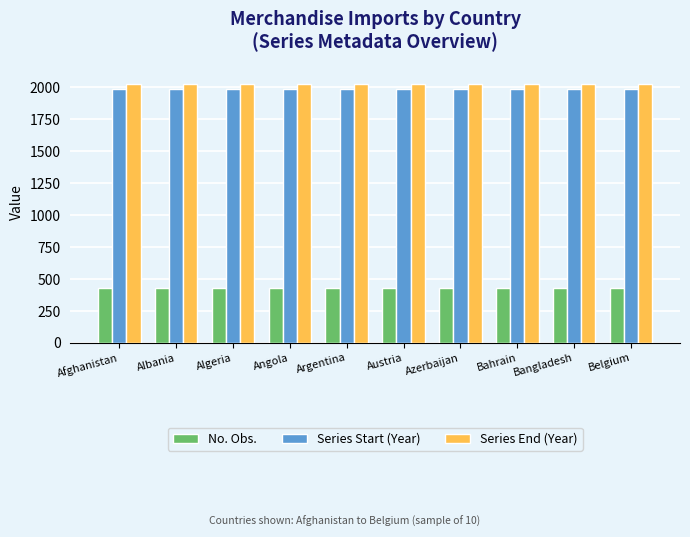

What are all the series names shown in the legend?

No. Obs., Series Start (Year), Series End (Year)